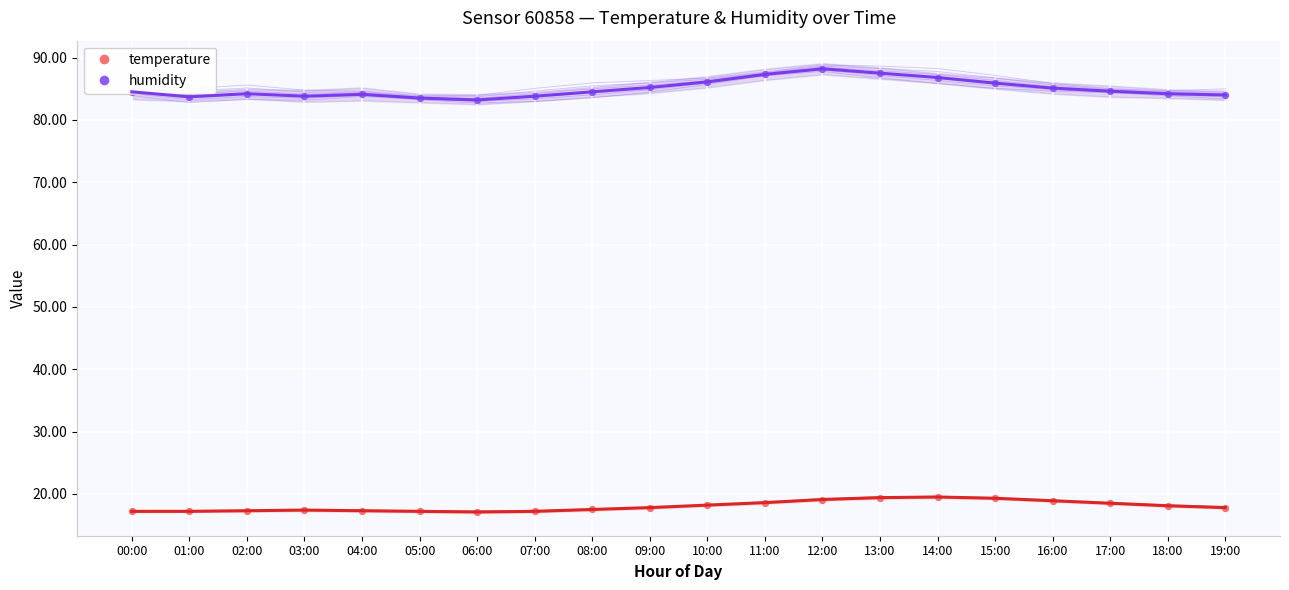

Which series reaches the maximum Y coordinate?

humidity